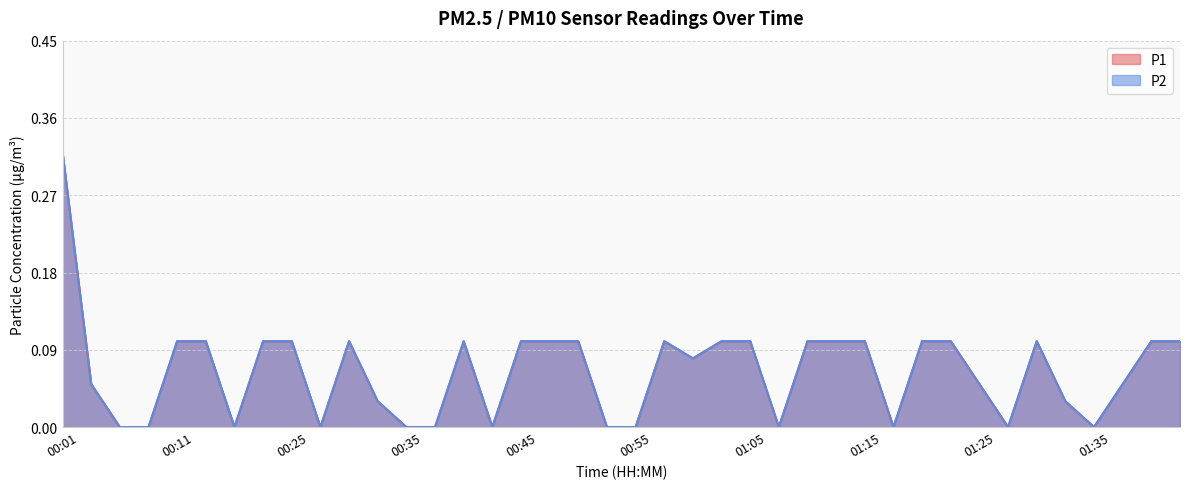

What is the label of the 31st point from the right?

00:27